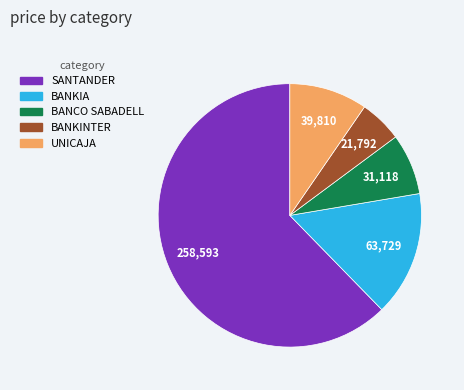

Which has a higher value, BANCO SABADELL or BANKINTER?

BANCO SABADELL